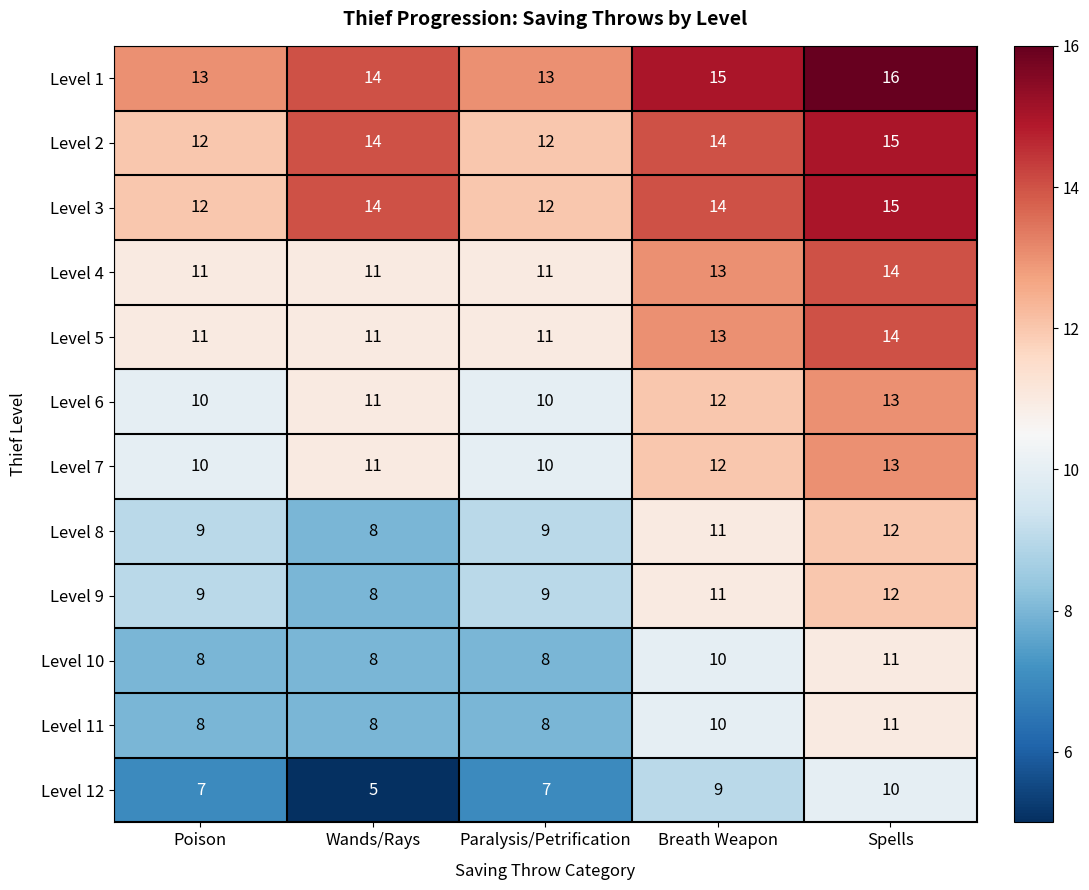

What is the sum of the Level 9 values at Poison and Breath Weapon?

20